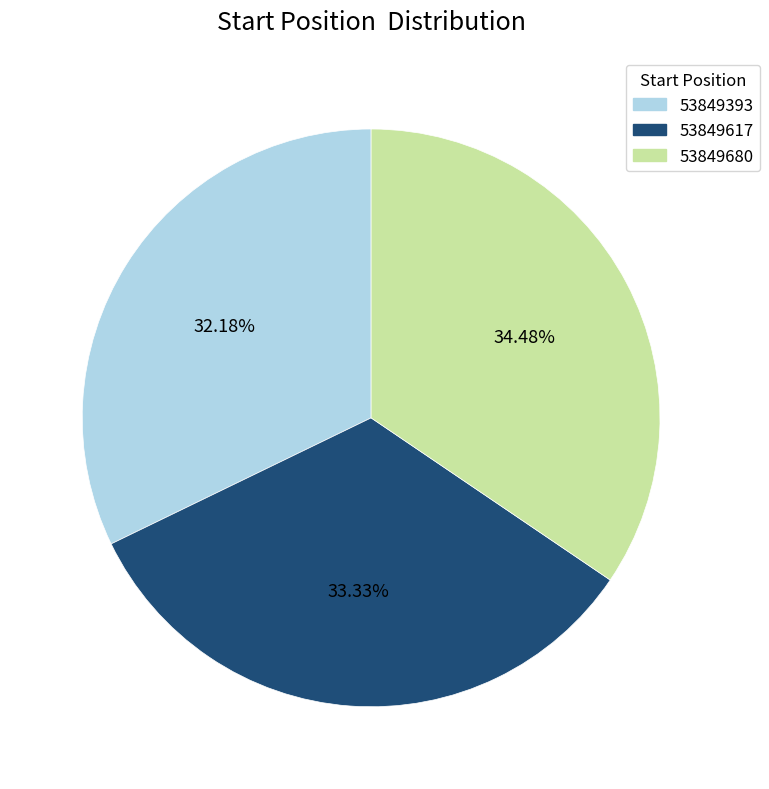

What is the smallest slice in the pie chart?

53849393